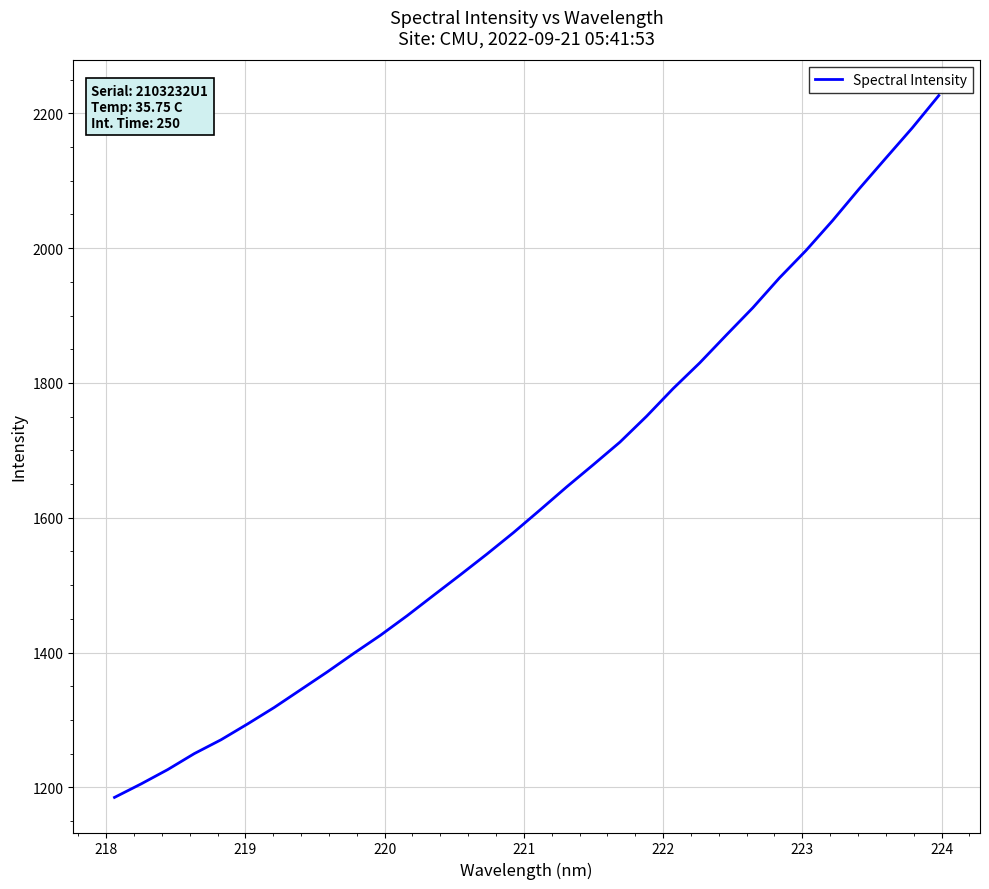

What is the maximum value shown in the chart?

2226.3